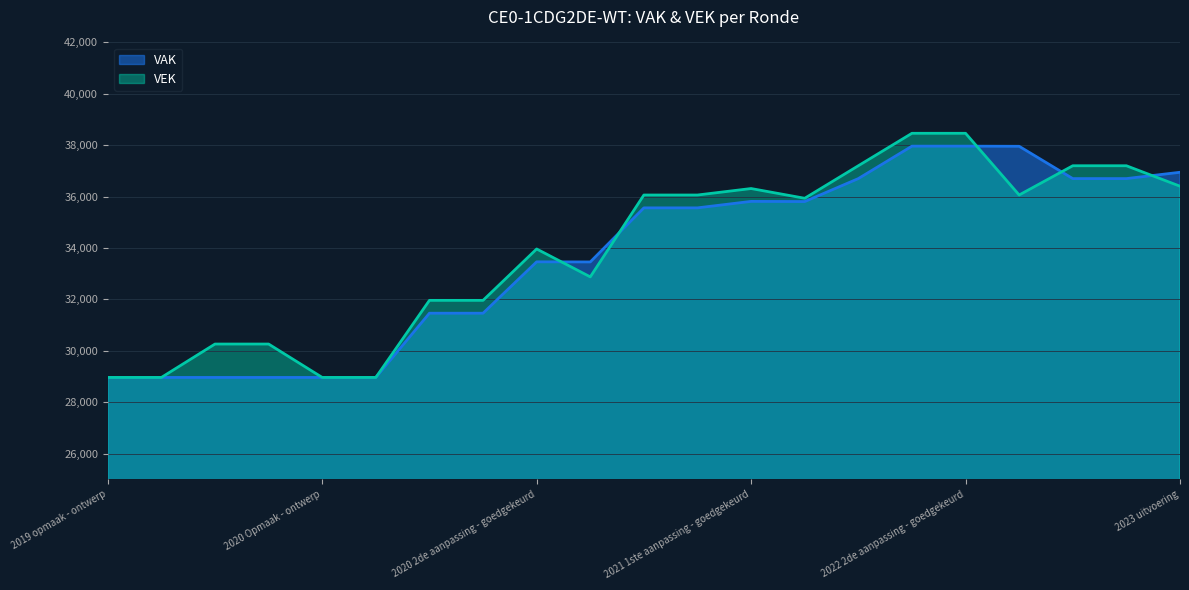

What is the label of the 13th point from the left?

2021 1ste aanpassing - goedgekeurd